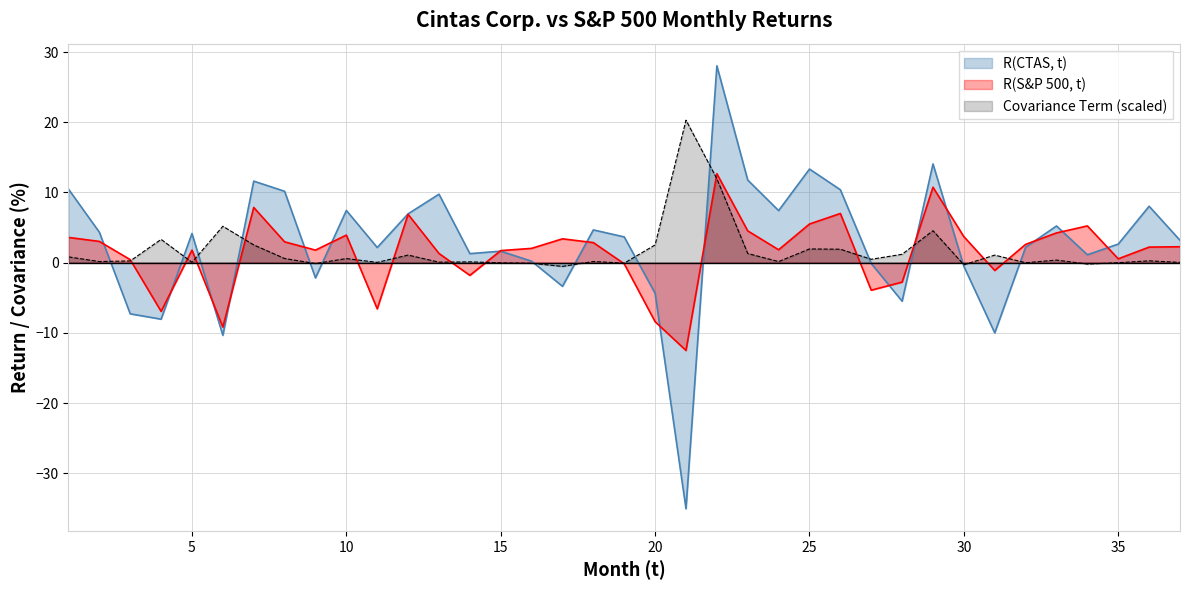

The value of R(CTAS, t) at 30 is -0.5. True or false?

True